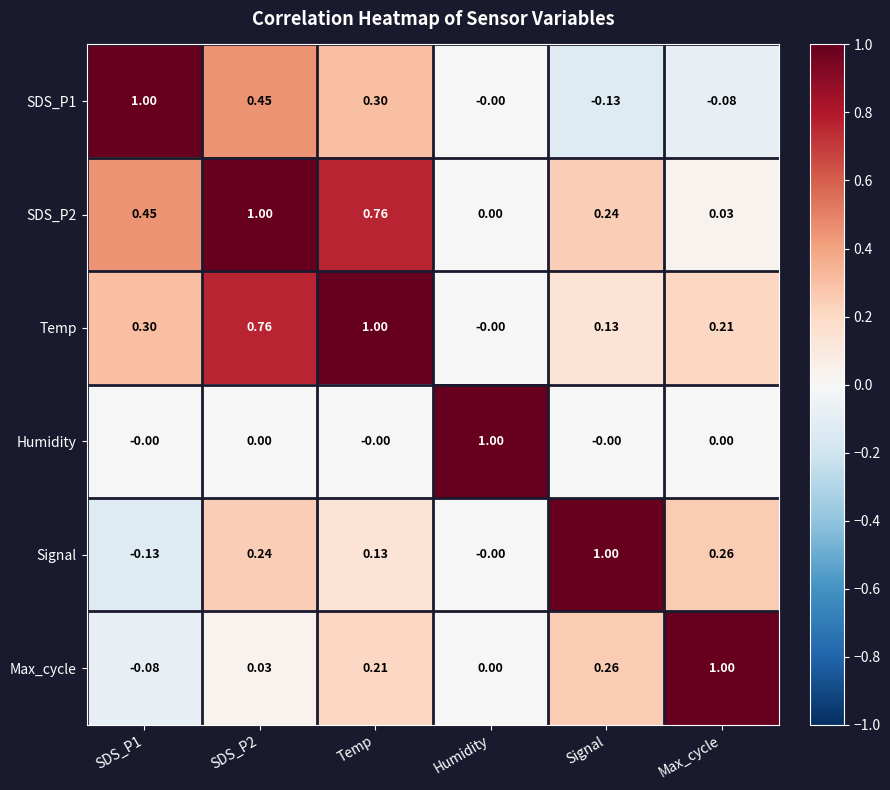

What is the difference between the highest and lowest values at SDS_P2?

1.0